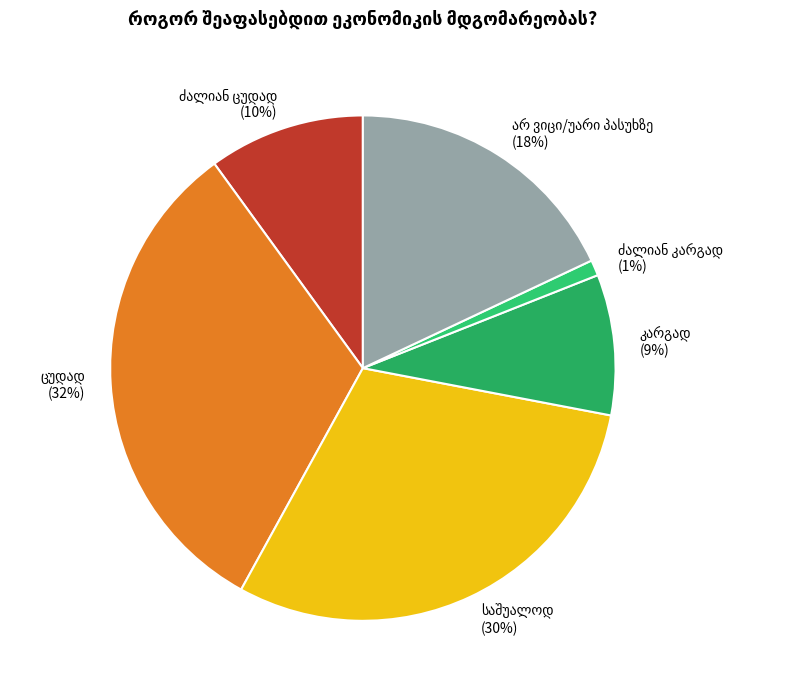

To the nearest percent, what is the difference between the largest and smallest slice percentages?

31%